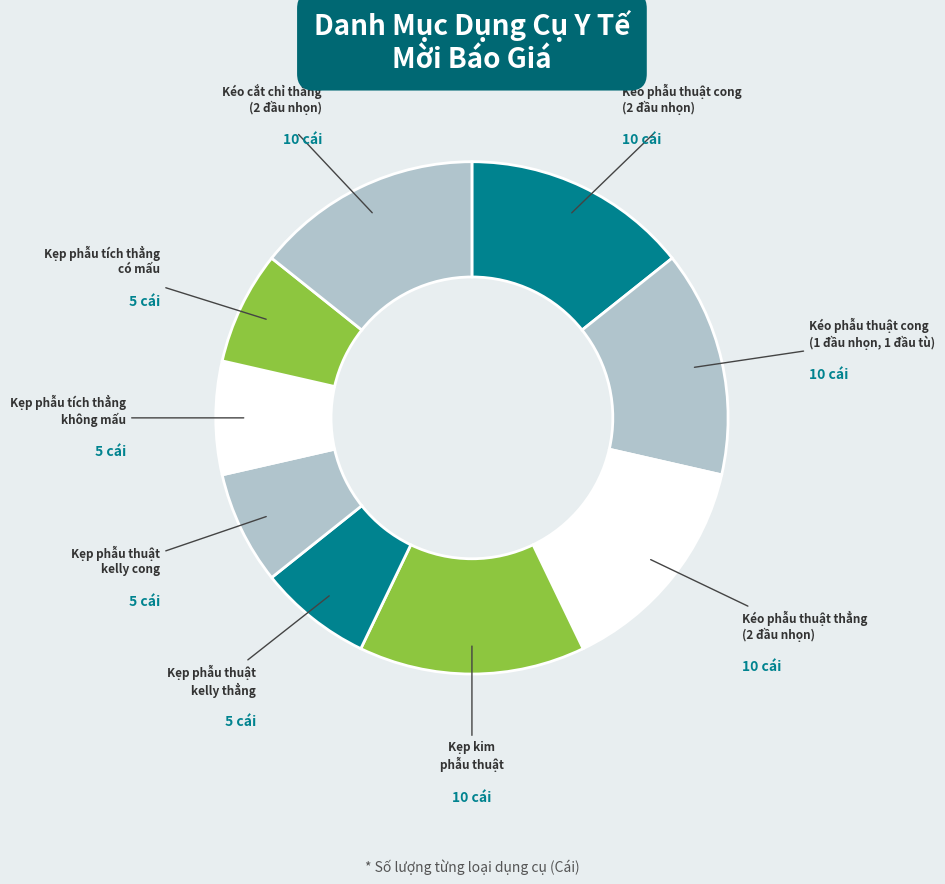

Count the number of slices in the pie.

9